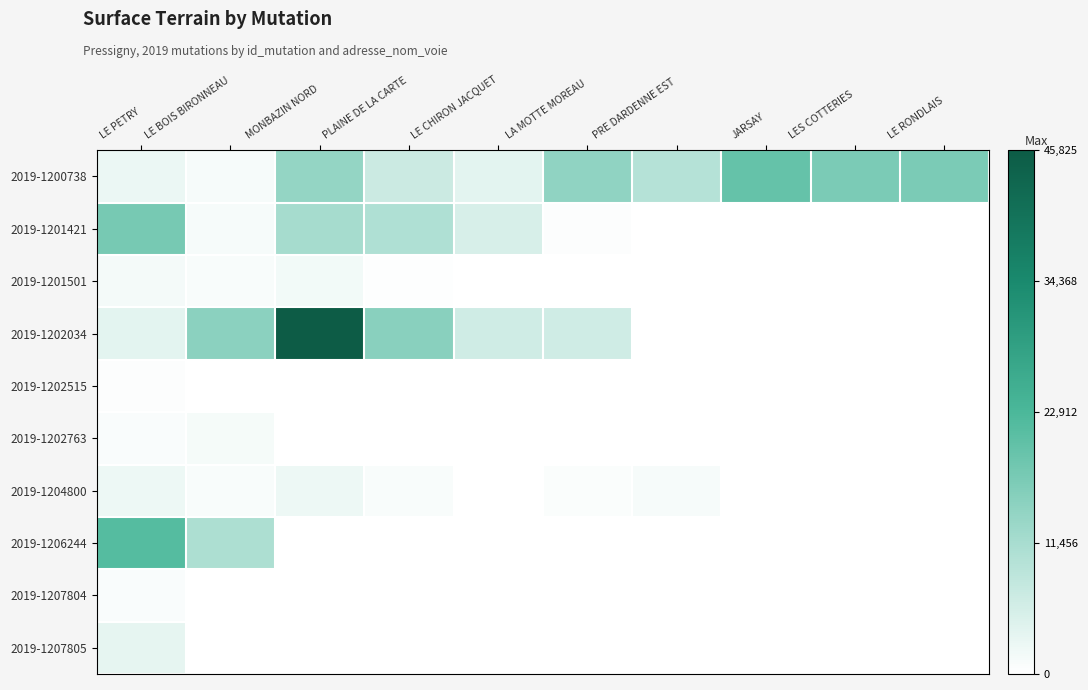

Reading left to right, list all the values displayed in this chart.

2019-1200738: LE PETRY=2619	LE BOIS BIRONNEAU=1076	MONBAZIN NORD=13840	PLAINE DE LA CARTE=6920	LE CHIRON JACQUET=3620	LA MOTTE MOREAU=14480	PRE DARDENNE EST=9770	JARSAY=19540	LES COTTERIES=16985	LE RONDLAIS=16985
2019-1201421: LE PETRY=17450	LE BOIS BIRONNEAU=1114	MONBAZIN NORD=11640	PLAINE DE LA CARTE=10514	LE CHIRON JACQUET=5256	LA MOTTE MOREAU=490	PRE DARDENNE EST=0	JARSAY=0	LES COTTERIES=0	LE RONDLAIS=0
2019-1201501: LE PETRY=1565	LE BOIS BIRONNEAU=938	MONBAZIN NORD=1700	PLAINE DE LA CARTE=234	LE CHIRON JACQUET=0	LA MOTTE MOREAU=0	PRE DARDENNE EST=0	JARSAY=0	LES COTTERIES=0	LE RONDLAIS=0
2019-1202034: LE PETRY=3750	LE BOIS BIRONNEAU=15000	MONBAZIN NORD=45825	PLAINE DE LA CARTE=15275	LE CHIRON JACQUET=6285	LA MOTTE MOREAU=6285	PRE DARDENNE EST=0	JARSAY=0	LES COTTERIES=0	LE RONDLAIS=0
2019-1202515: LE PETRY=424	LE BOIS BIRONNEAU=0	MONBAZIN NORD=0	PLAINE DE LA CARTE=0	LE CHIRON JACQUET=0	LA MOTTE MOREAU=0	PRE DARDENNE EST=0	JARSAY=0	LES COTTERIES=0	LE RONDLAIS=0
2019-1202763: LE PETRY=861	LE BOIS BIRONNEAU=1308	MONBAZIN NORD=0	PLAINE DE LA CARTE=0	LE CHIRON JACQUET=0	LA MOTTE MOREAU=0	PRE DARDENNE EST=0	JARSAY=0	LES COTTERIES=0	LE RONDLAIS=0
2019-1204800: LE PETRY=2340	LE BOIS BIRONNEAU=1000	MONBAZIN NORD=2340	PLAINE DE LA CARTE=1000	LE CHIRON JACQUET=100	LA MOTTE MOREAU=684	PRE DARDENNE EST=1193	JARSAY=0	LES COTTERIES=0	LE RONDLAIS=0
2019-1206244: LE PETRY=21653	LE BOIS BIRONNEAU=10827	MONBAZIN NORD=0	PLAINE DE LA CARTE=0	LE CHIRON JACQUET=0	LA MOTTE MOREAU=0	PRE DARDENNE EST=0	JARSAY=0	LES COTTERIES=0	LE RONDLAIS=0
2019-1207804: LE PETRY=851	LE BOIS BIRONNEAU=0	MONBAZIN NORD=0	PLAINE DE LA CARTE=0	LE CHIRON JACQUET=0	LA MOTTE MOREAU=0	PRE DARDENNE EST=0	JARSAY=0	LES COTTERIES=0	LE RONDLAIS=0
2019-1207805: LE PETRY=3330	LE BOIS BIRONNEAU=0	MONBAZIN NORD=0	PLAINE DE LA CARTE=0	LE CHIRON JACQUET=0	LA MOTTE MOREAU=0	PRE DARDENNE EST=0	JARSAY=0	LES COTTERIES=0	LE RONDLAIS=0